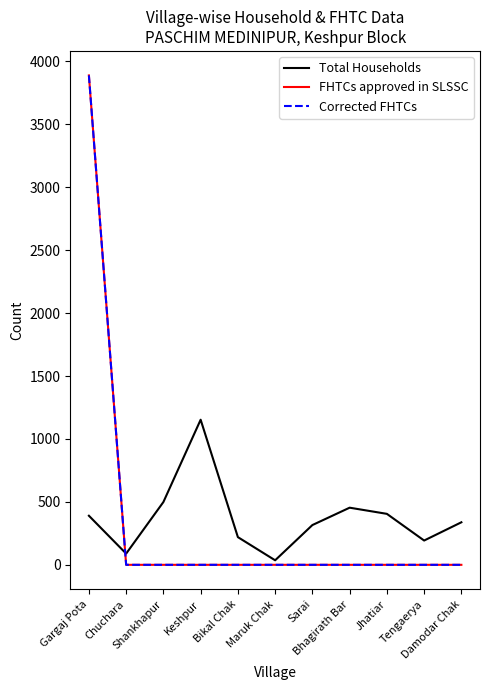

What is the difference between the Total Households values at Jhatiar and Gargaj Pota?

15